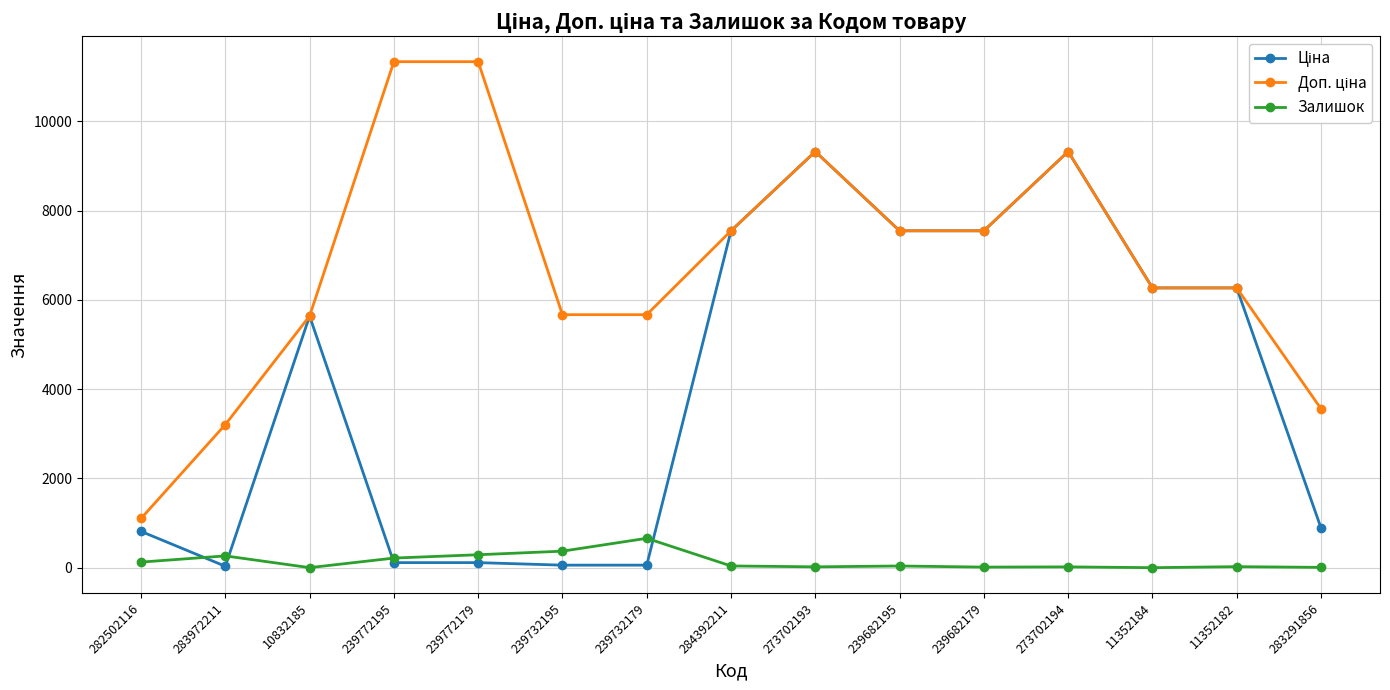

How many lines are shown in the chart?

3